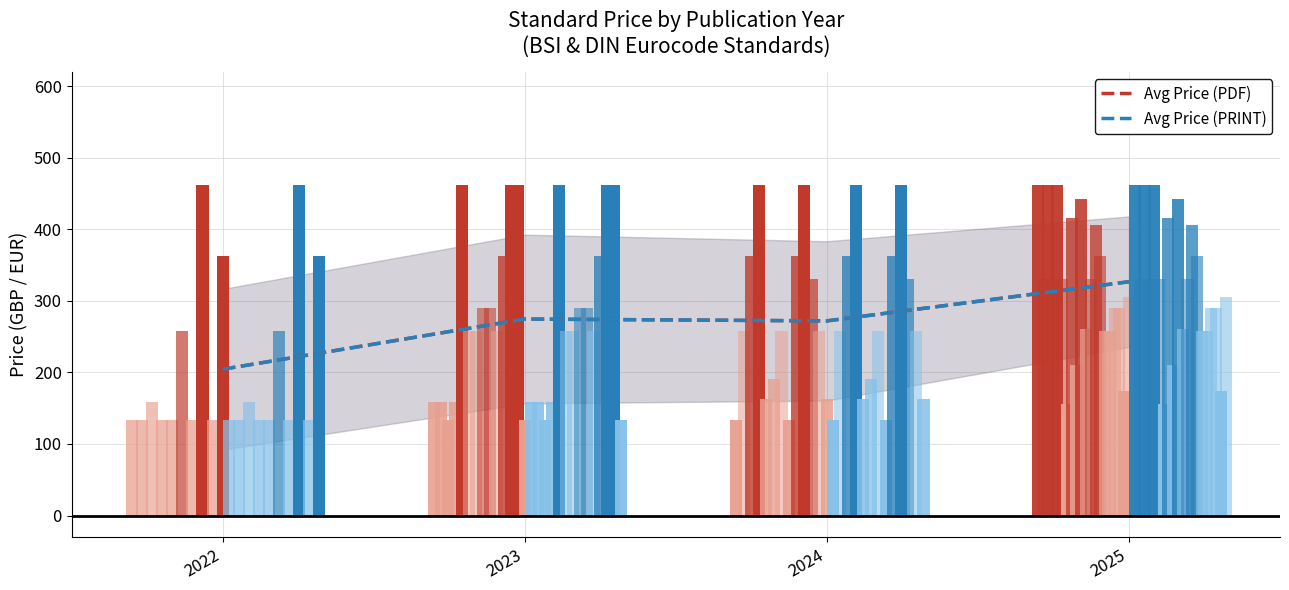

Reading right to left, what are all the values shown in this chart?

Avg Price (PDF): 326.7	272.0	274.6	204.4
Avg Price (PRINT): 326.7	272.0	274.6	204.4